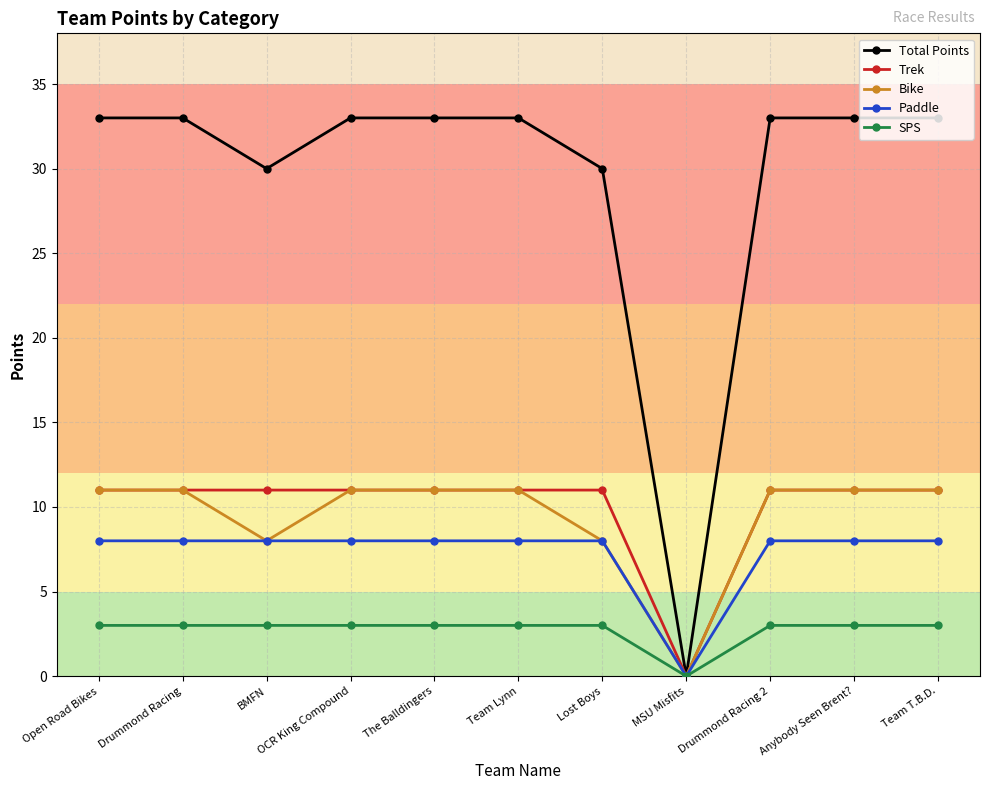

Is the value of Paddle at Team Lynn greater than the value of Trek at Team Lynn?

No